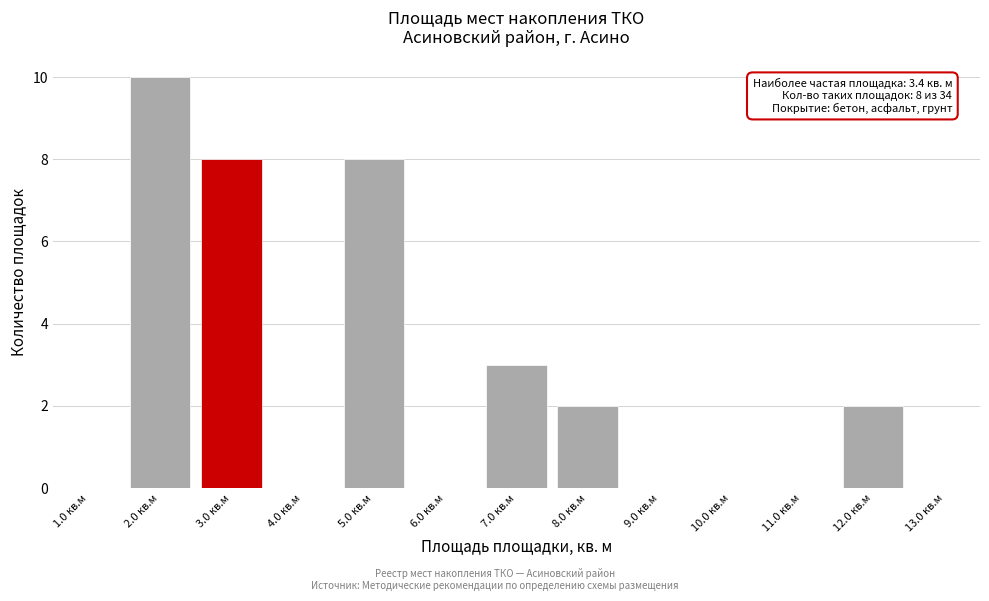

Over which range of the x-axis is the bar tallest?

1.5 to 2.5